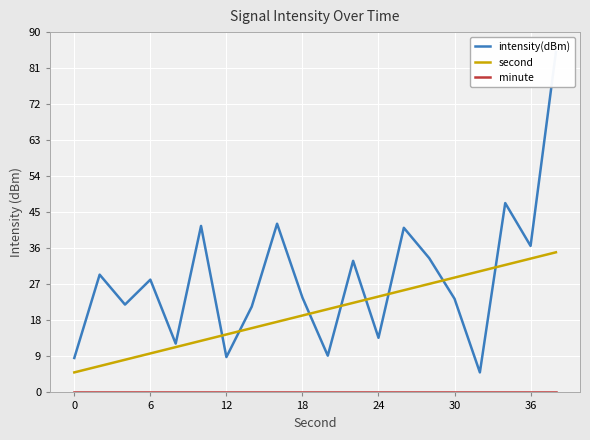

What is the maximum value for intensity(dBm)?

85.0